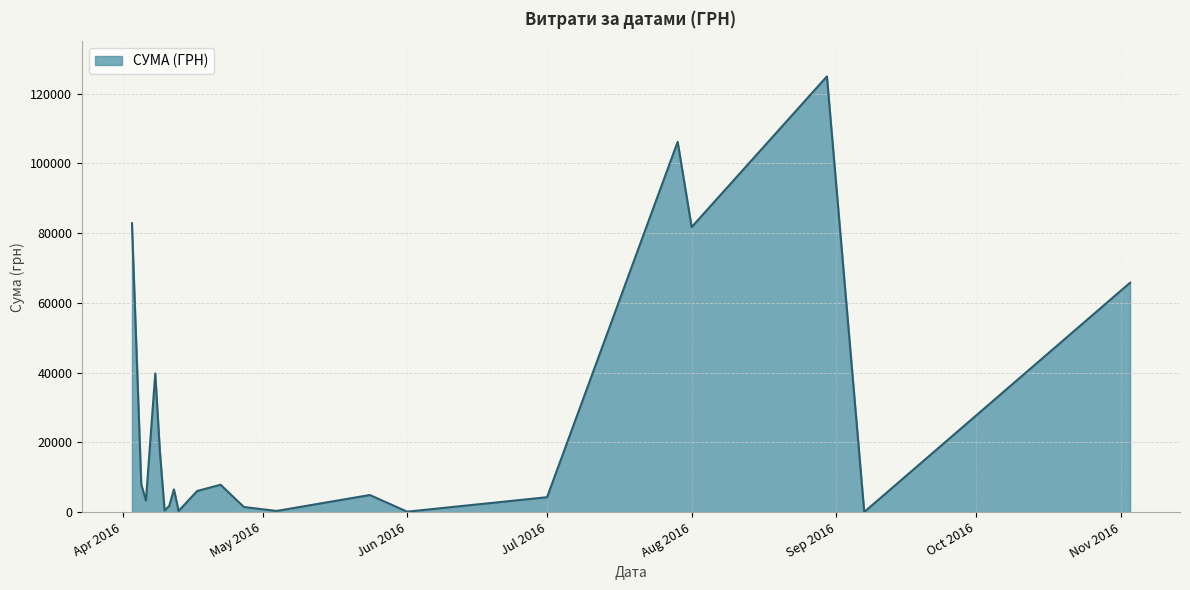

What is the difference between the maximum and minimum values?

124820.3